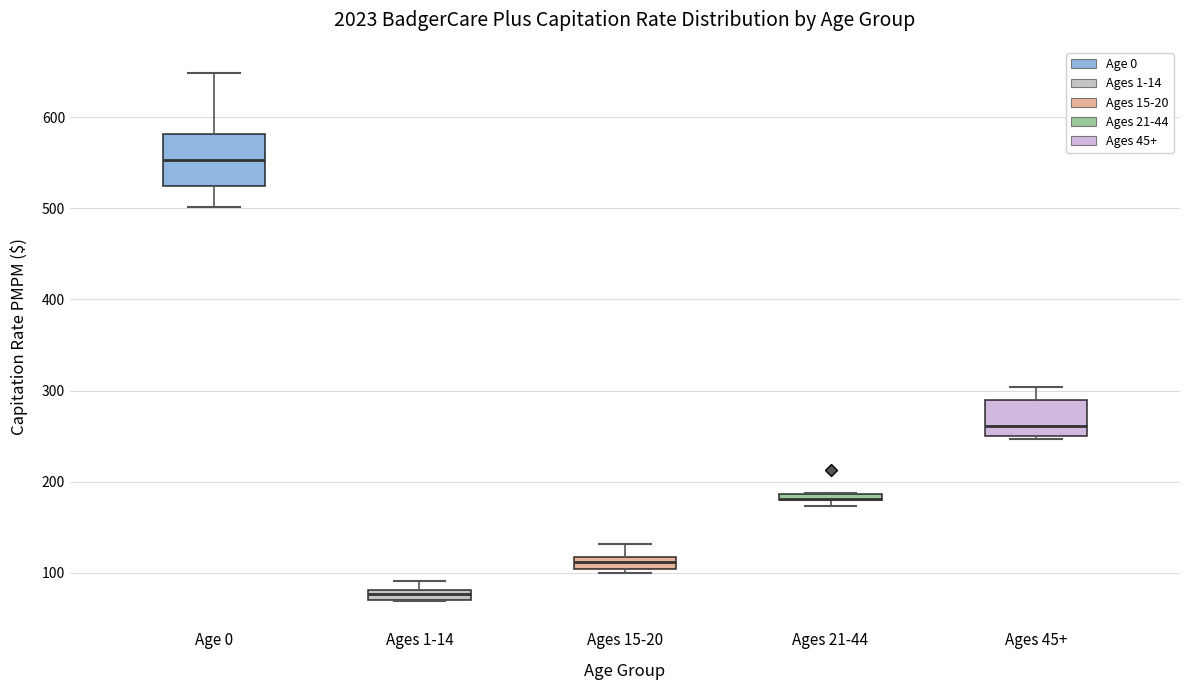

Which box is the tallest, from its lower edge to its upper edge?

Age 0